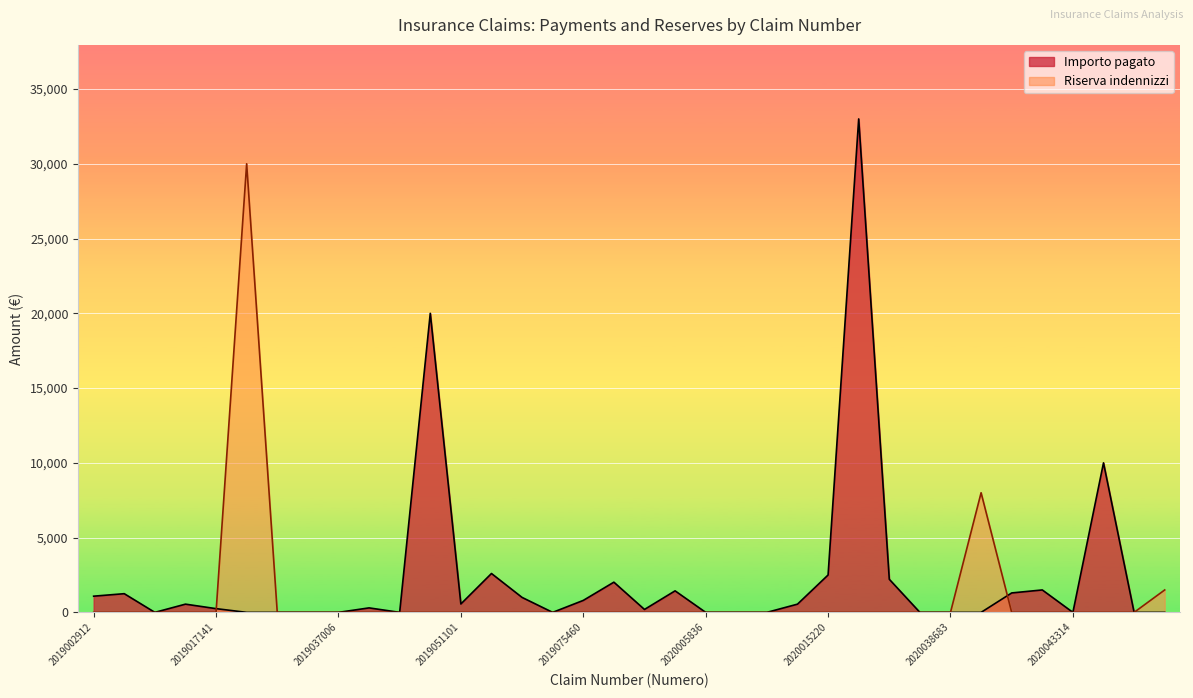

What is the maximum value for Importo pagato?

33000.0